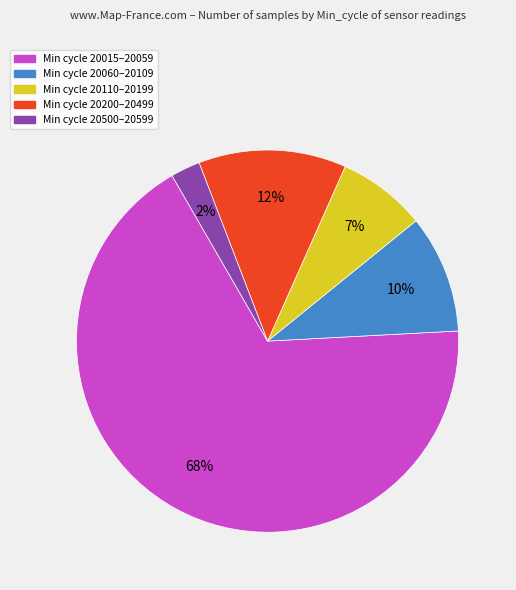

Is the sum of Min cycle 20015–20059 and Min cycle 20110–20199 greater than half?

Yes